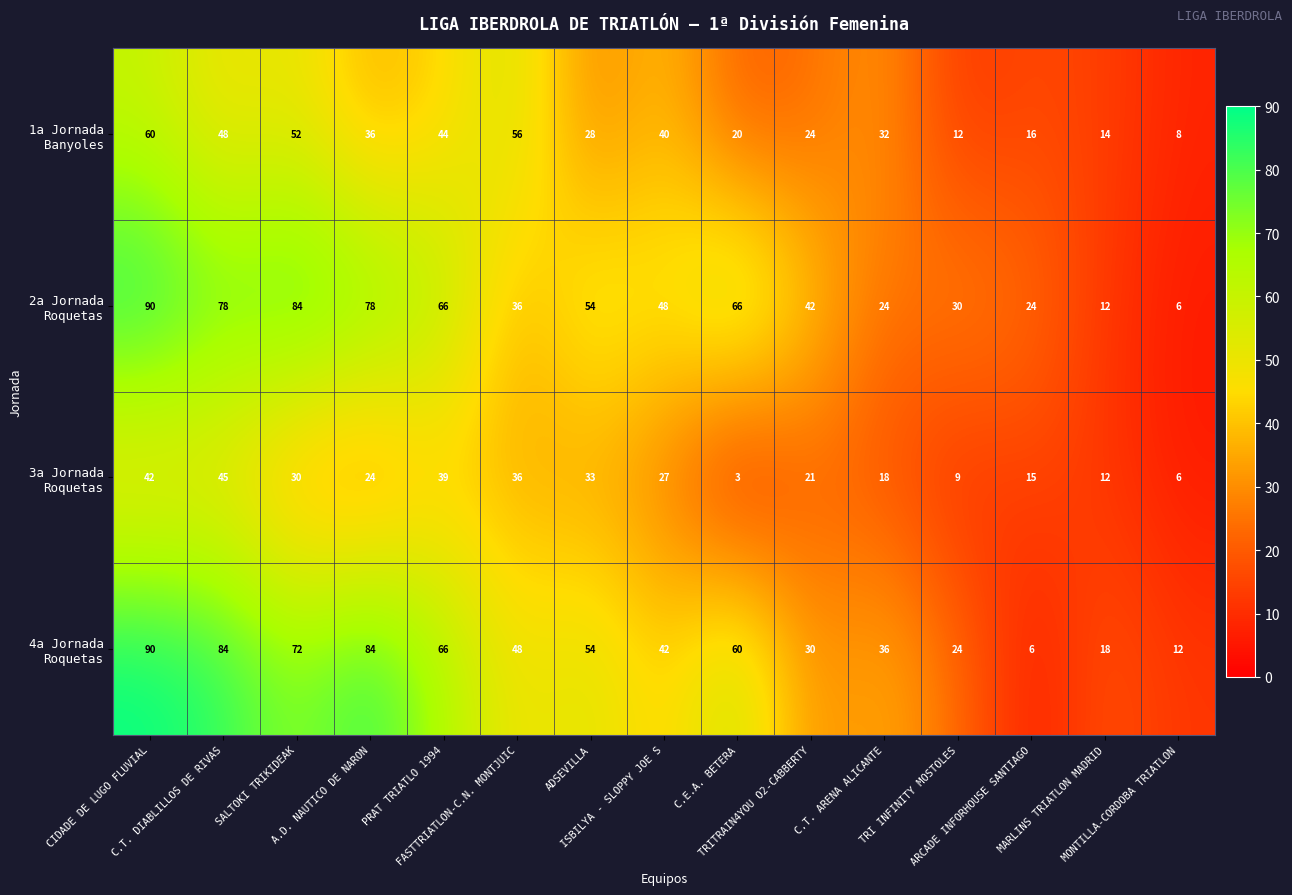

What is the maximum value shown in the chart?

90